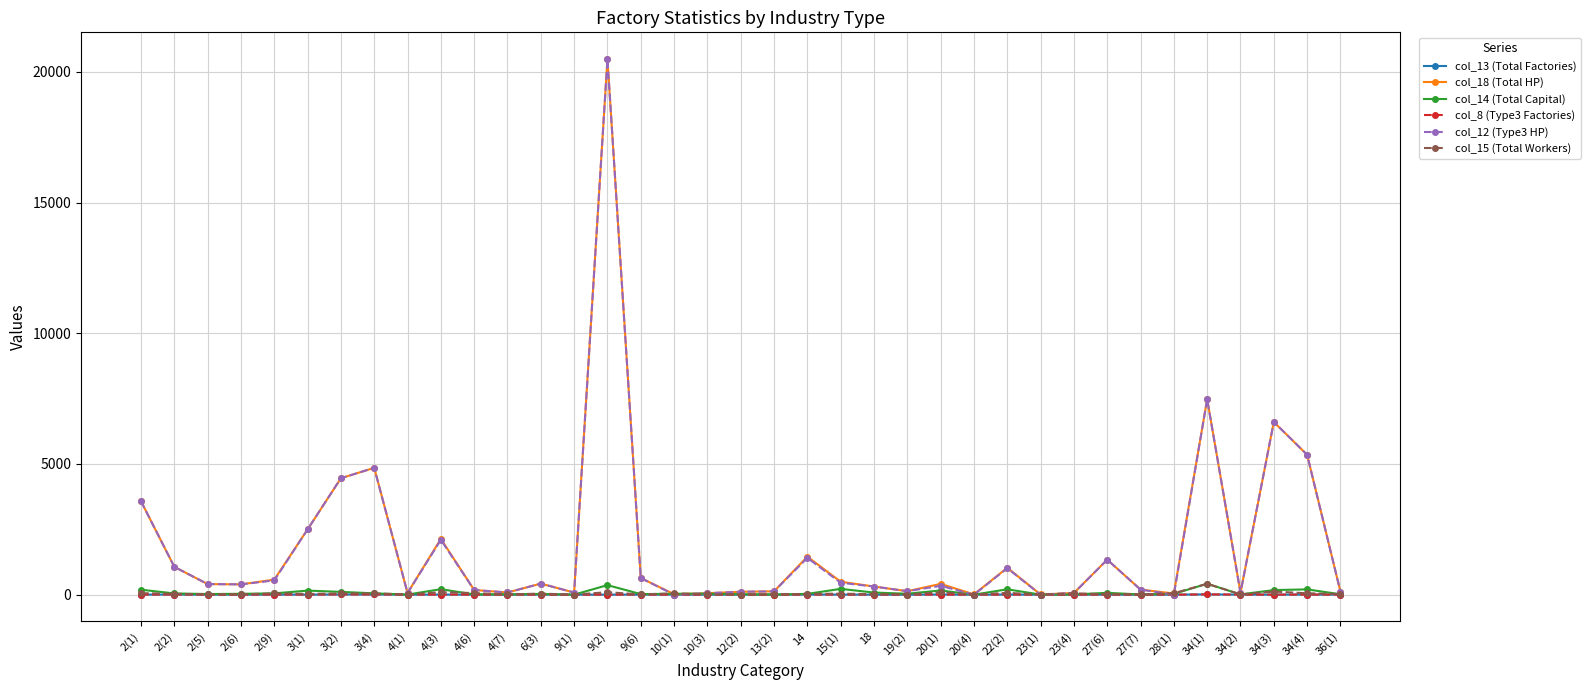

Where is col_12 (Type3 HP) nearest to the value 10246?

34(1)